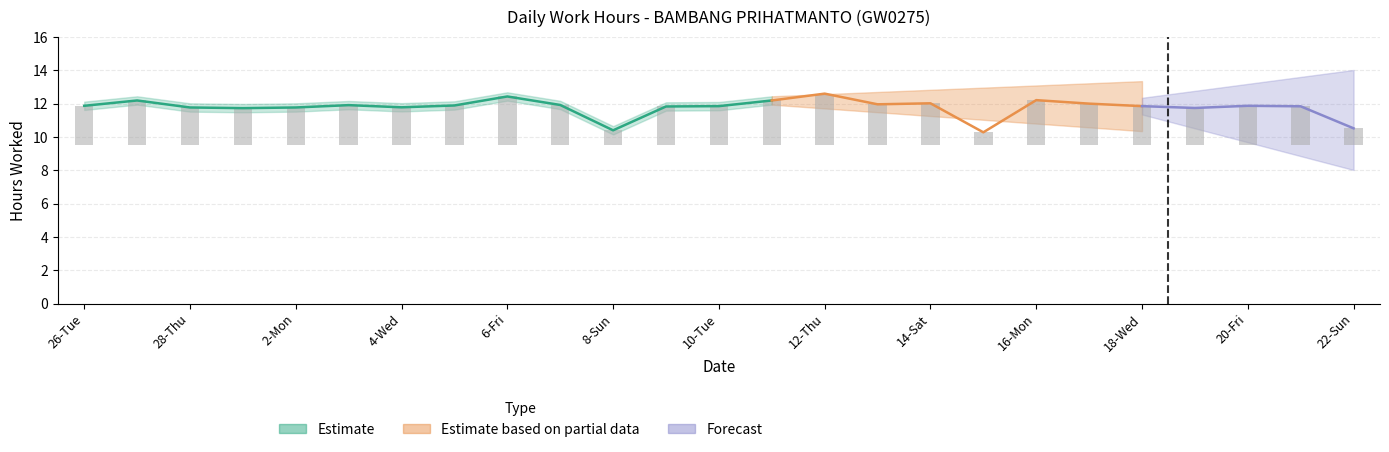

Reading left to right, list all the values displayed in this chart.

2.4	2.7	2.3	2.2	2.3	2.4	2.3	2.4	2.9	2.4	0.9	2.3	2.3	2.7	3.1	2.5	2.5	0.8	2.7	2.5	2.3	2.2	2.4	2.3	1.0